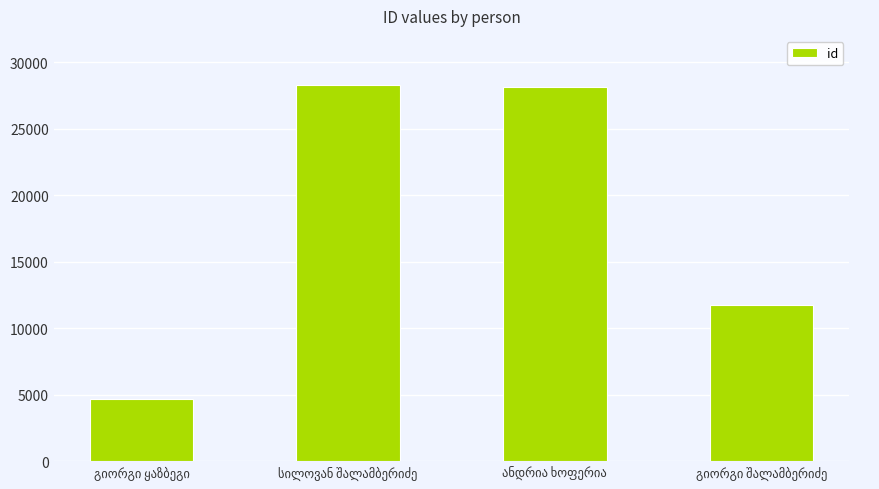

What is the greatest value displayed?

28296